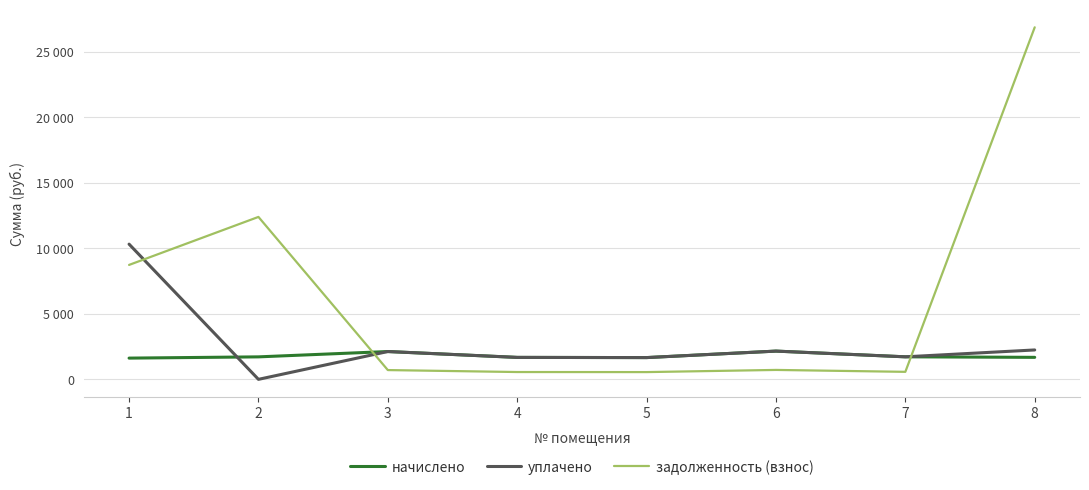

Where is начислено nearest to the value 1887?

7